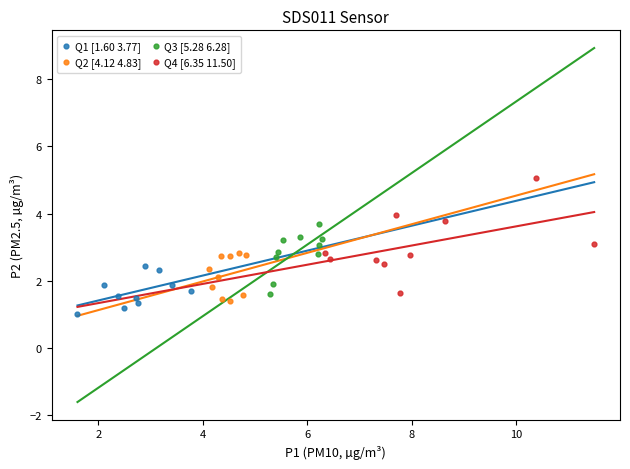

Which series has the widest spread of Y values?

Q4 [6.35 11.50]